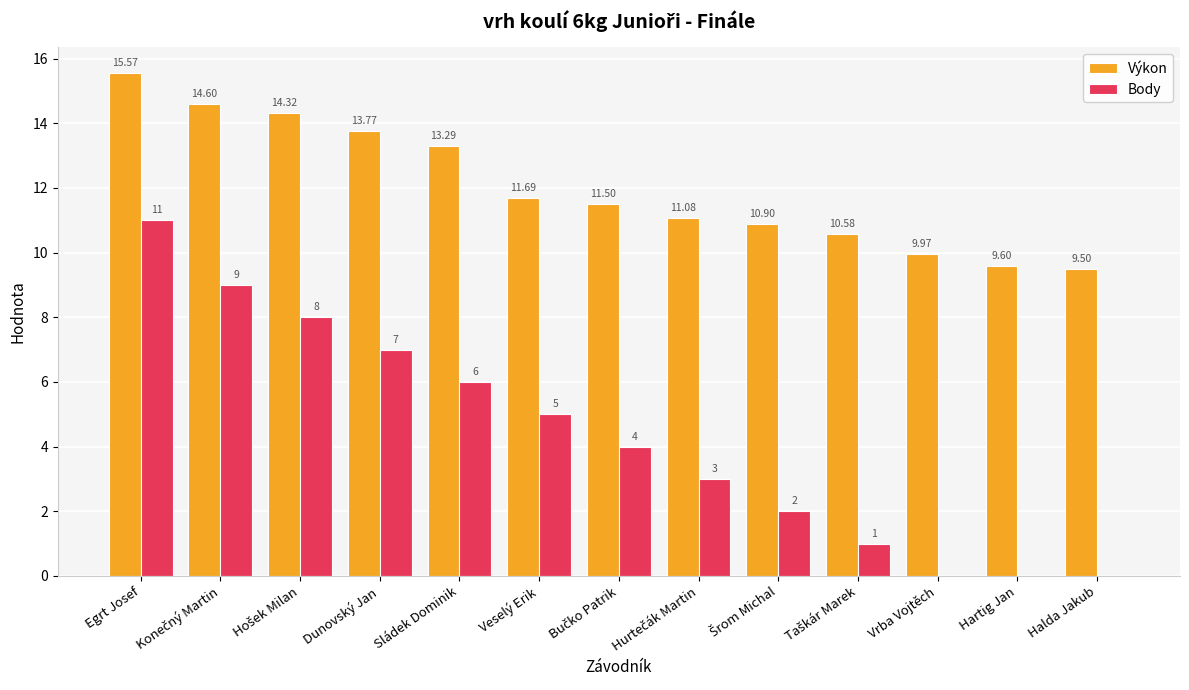

What is the sum of all Výkon values?

156.4